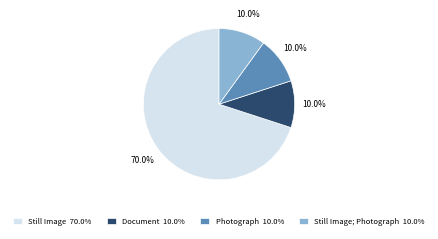

Between Photograph 10.0% and Still Image 70.0%, which is larger?

Still Image 70.0%